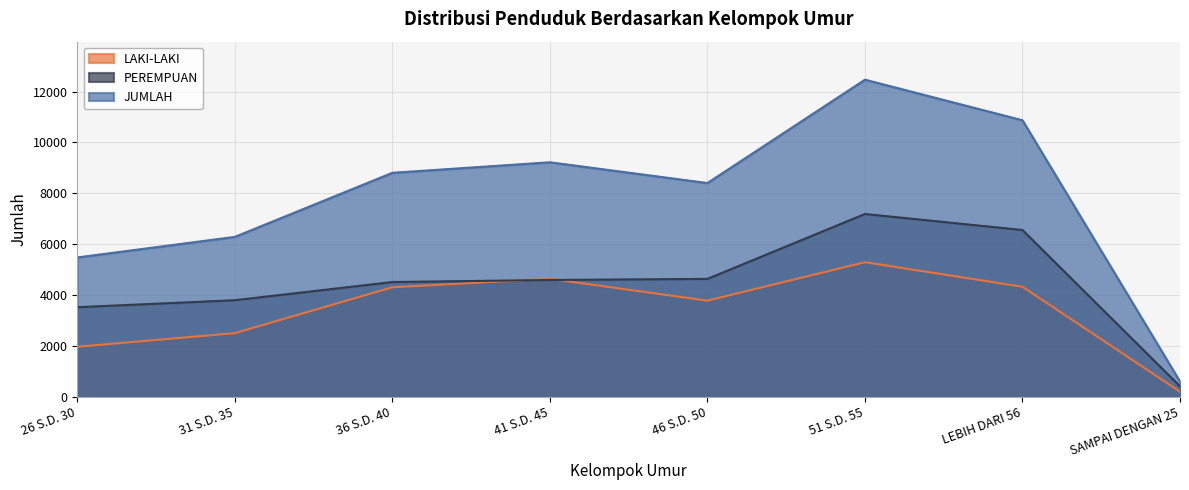

Does the chart have visible grid lines?

Yes